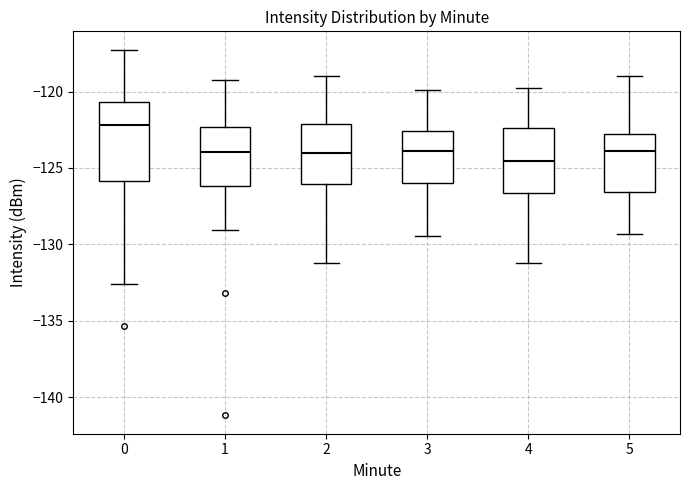

Reading left to right, transcribe this box plot: for each box, give where its median line is, the range the box spans, and where its two whiskers end, as read against the y-axis. The values are not printed on the chart, so give them approximately, as read against the axis.

0: median -122.0, box -126.0 to -120.5, whiskers -132.5 to -117.5
1: median -124.0, box -126.0 to -122.5, whiskers -129.0 to -119.0
2: median -124.0, box -126.0 to -122.0, whiskers -131.0 to -119.0
3: median -124.0, box -126.0 to -122.5, whiskers -129.5 to -120.0
4: median -124.5, box -126.5 to -122.5, whiskers -131.0 to -120.0
5: median -124.0, box -126.5 to -123.0, whiskers -129.5 to -119.0